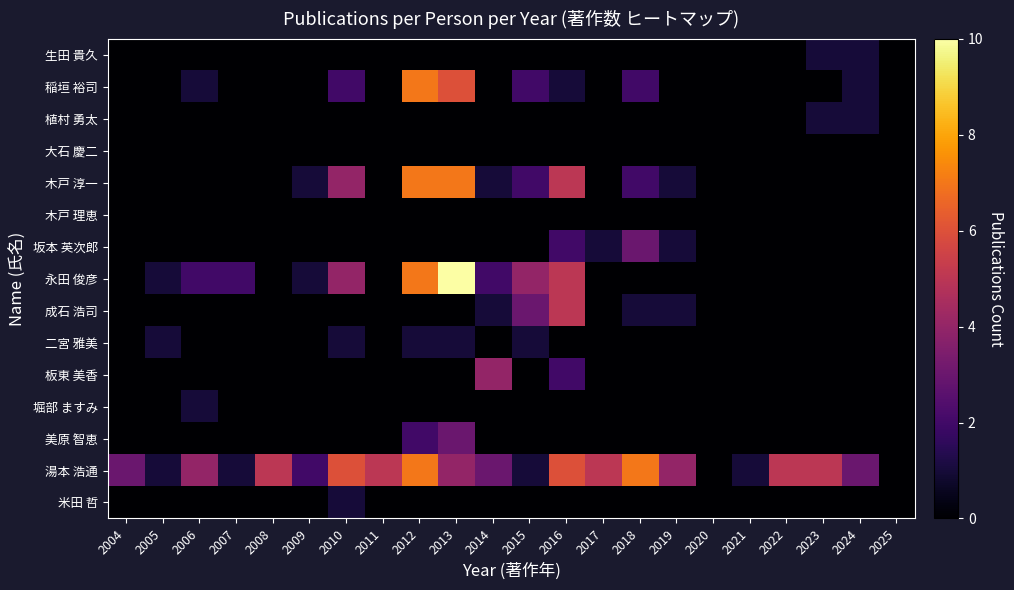

Reading left to right, what are all the values shown in this chart?

生田 貴久: 2004=0	2005=0	2006=0	2007=0	2008=0	2009=0	2010=0	2011=0	2012=0	2013=0	2014=0	2015=0	2016=0	2017=0	2018=0	2019=0	2020=0	2021=0	2022=0	2023=1	2024=1	2025=0
稲垣 裕司: 2004=0	2005=0	2006=1	2007=0	2008=0	2009=0	2010=2	2011=0	2012=7	2013=6	2014=0	2015=2	2016=1	2017=0	2018=2	2019=0	2020=0	2021=0	2022=0	2023=0	2024=1	2025=0
植村 勇太: 2004=0	2005=0	2006=0	2007=0	2008=0	2009=0	2010=0	2011=0	2012=0	2013=0	2014=0	2015=0	2016=0	2017=0	2018=0	2019=0	2020=0	2021=0	2022=0	2023=1	2024=1	2025=0
大石 慶二: 2004=0	2005=0	2006=0	2007=0	2008=0	2009=0	2010=0	2011=0	2012=0	2013=0	2014=0	2015=0	2016=0	2017=0	2018=0	2019=0	2020=0	2021=0	2022=0	2023=0	2024=0	2025=0
木戸 淳一: 2004=0	2005=0	2006=0	2007=0	2008=0	2009=1	2010=4	2011=0	2012=7	2013=7	2014=1	2015=2	2016=5	2017=0	2018=2	2019=1	2020=0	2021=0	2022=0	2023=0	2024=0	2025=0
木戸 理恵: 2004=0	2005=0	2006=0	2007=0	2008=0	2009=0	2010=0	2011=0	2012=0	2013=0	2014=0	2015=0	2016=0	2017=0	2018=0	2019=0	2020=0	2021=0	2022=0	2023=0	2024=0	2025=0
坂本 英次郎: 2004=0	2005=0	2006=0	2007=0	2008=0	2009=0	2010=0	2011=0	2012=0	2013=0	2014=0	2015=0	2016=2	2017=1	2018=3	2019=1	2020=0	2021=0	2022=0	2023=0	2024=0	2025=0
永田 俊彦: 2004=0	2005=1	2006=2	2007=2	2008=0	2009=1	2010=4	2011=0	2012=7	2013=10	2014=2	2015=4	2016=5	2017=0	2018=0	2019=0	2020=0	2021=0	2022=0	2023=0	2024=0	2025=0
成石 浩司: 2004=0	2005=0	2006=0	2007=0	2008=0	2009=0	2010=0	2011=0	2012=0	2013=0	2014=1	2015=3	2016=5	2017=0	2018=1	2019=1	2020=0	2021=0	2022=0	2023=0	2024=0	2025=0
二宮 雅美: 2004=0	2005=1	2006=0	2007=0	2008=0	2009=0	2010=1	2011=0	2012=1	2013=1	2014=0	2015=1	2016=0	2017=0	2018=0	2019=0	2020=0	2021=0	2022=0	2023=0	2024=0	2025=0
板東 美香: 2004=0	2005=0	2006=0	2007=0	2008=0	2009=0	2010=0	2011=0	2012=0	2013=0	2014=4	2015=0	2016=2	2017=0	2018=0	2019=0	2020=0	2021=0	2022=0	2023=0	2024=0	2025=0
堀部 ますみ: 2004=0	2005=0	2006=1	2007=0	2008=0	2009=0	2010=0	2011=0	2012=0	2013=0	2014=0	2015=0	2016=0	2017=0	2018=0	2019=0	2020=0	2021=0	2022=0	2023=0	2024=0	2025=0
美原 智恵: 2004=0	2005=0	2006=0	2007=0	2008=0	2009=0	2010=0	2011=0	2012=2	2013=3	2014=0	2015=0	2016=0	2017=0	2018=0	2019=0	2020=0	2021=0	2022=0	2023=0	2024=0	2025=0
湯本 浩通: 2004=3	2005=1	2006=4	2007=1	2008=5	2009=2	2010=6	2011=5	2012=7	2013=4	2014=3	2015=1	2016=6	2017=5	2018=7	2019=4	2020=0	2021=1	2022=5	2023=5	2024=3	2025=0
米田 哲: 2004=0	2005=0	2006=0	2007=0	2008=0	2009=0	2010=1	2011=0	2012=0	2013=0	2014=0	2015=0	2016=0	2017=0	2018=0	2019=0	2020=0	2021=0	2022=0	2023=0	2024=0	2025=0